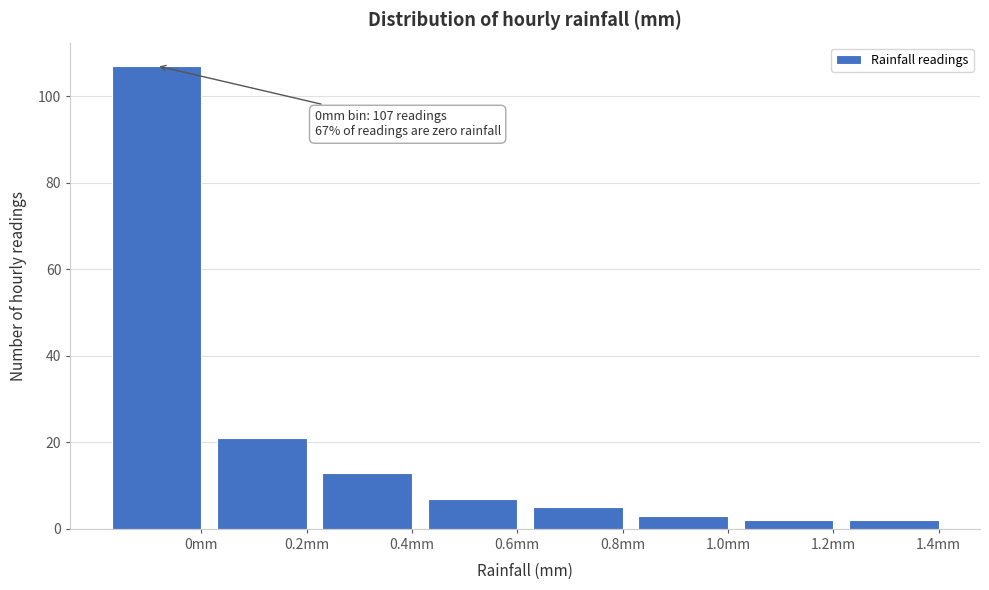

Reading left to right, extract all data points from this chart.

107	21	13	7	5	3	2	2